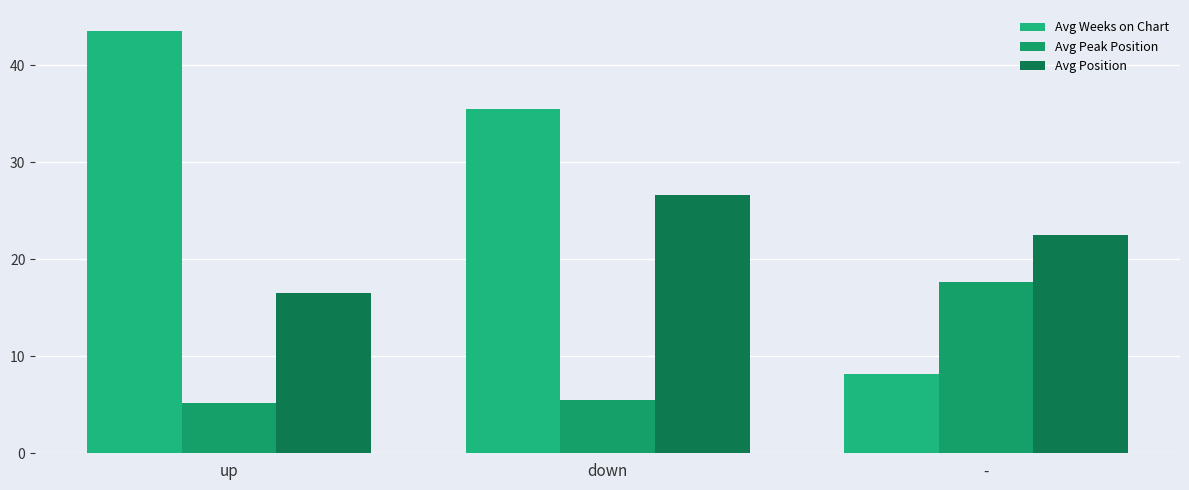

What is the label of the 2nd bar from the left?

down